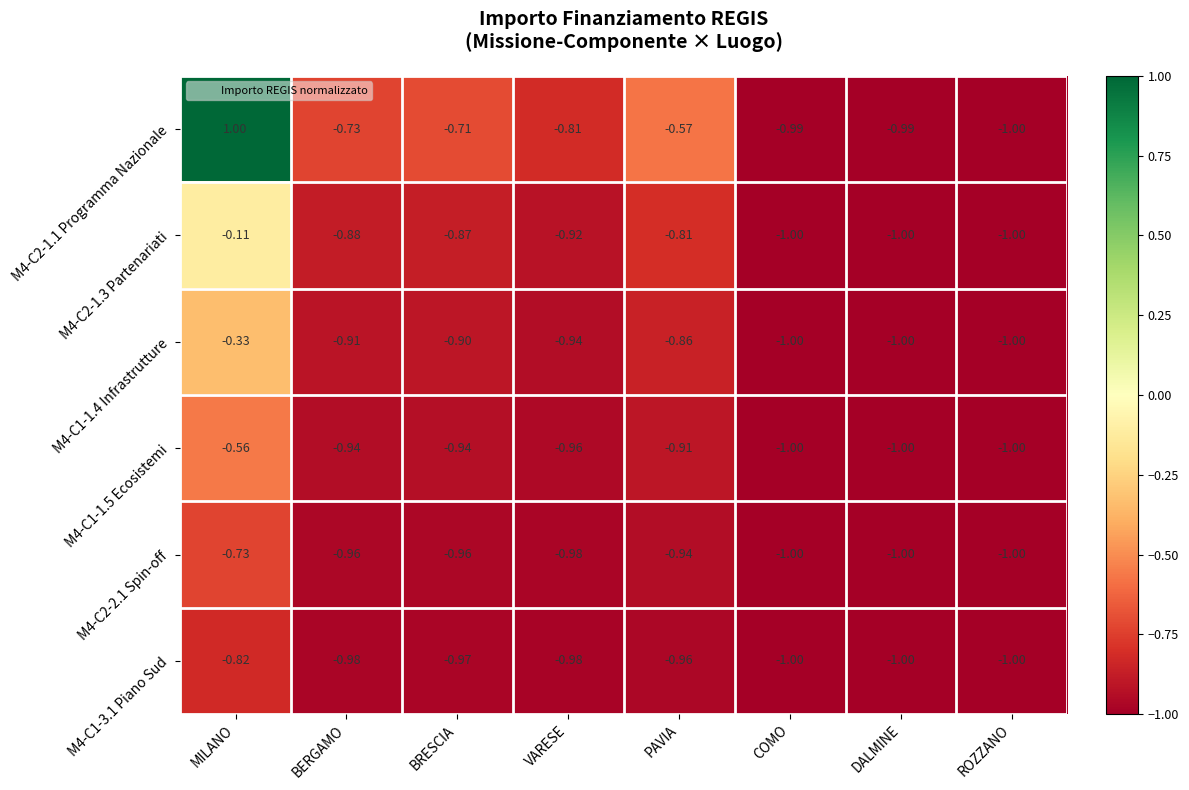

What is the greatest value displayed?

1.0